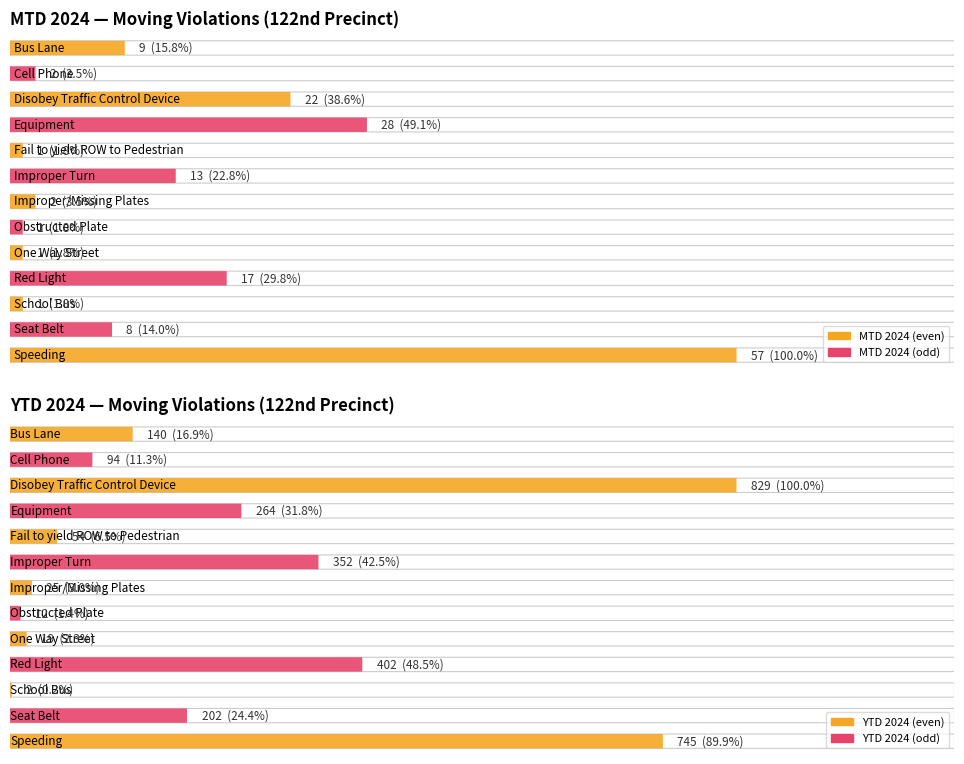

The value of YTD 2024 at One Way Street is 12. True or false?

False